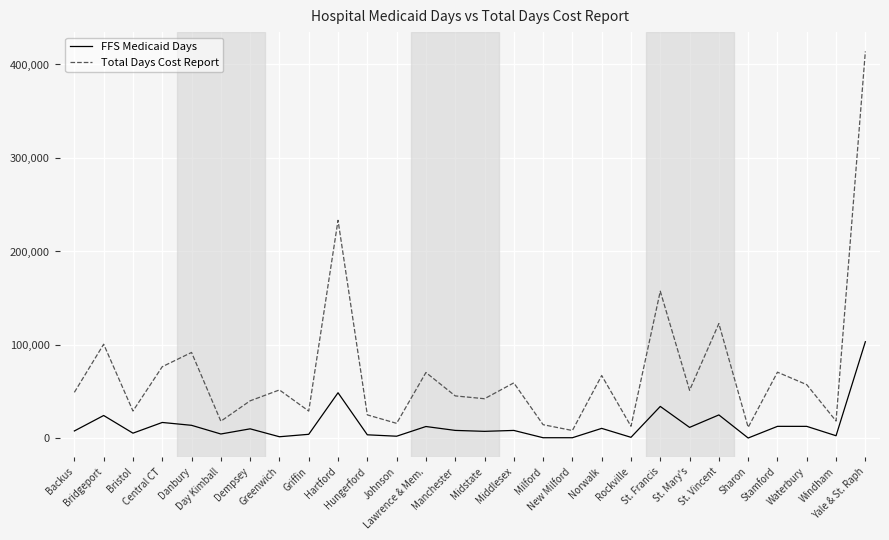

Which series has the widest spread of values?

Total Days Cost Report